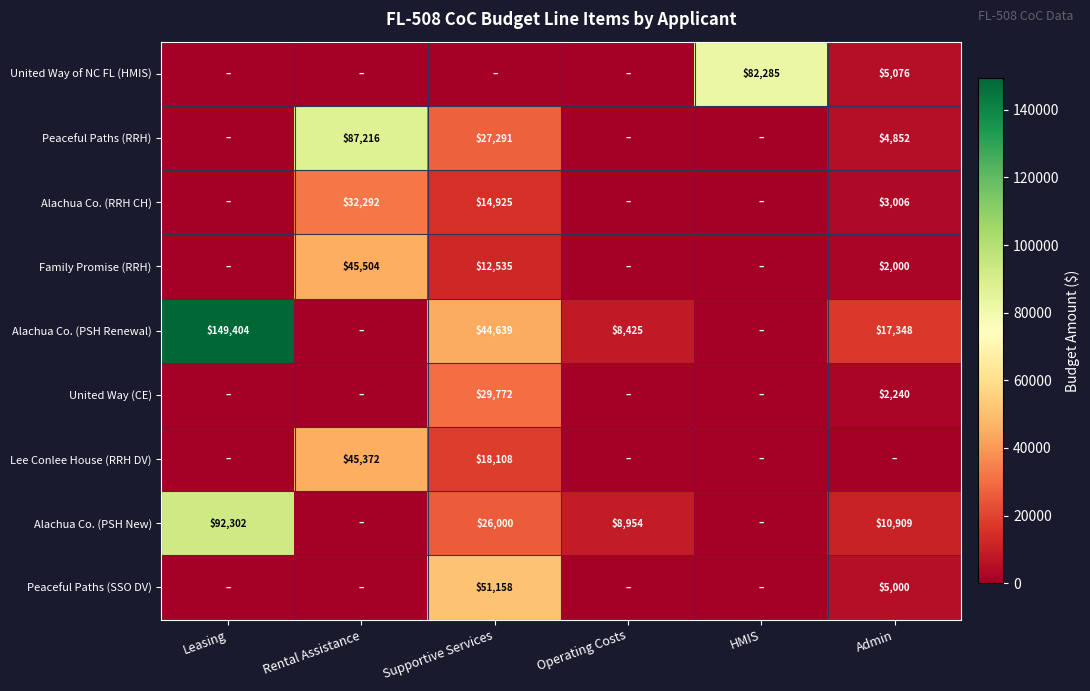

Is the value of Lee Conlee House (RRH DV) at Rental Assistance greater than the value of Peaceful Paths (RRH) at Rental Assistance?

No